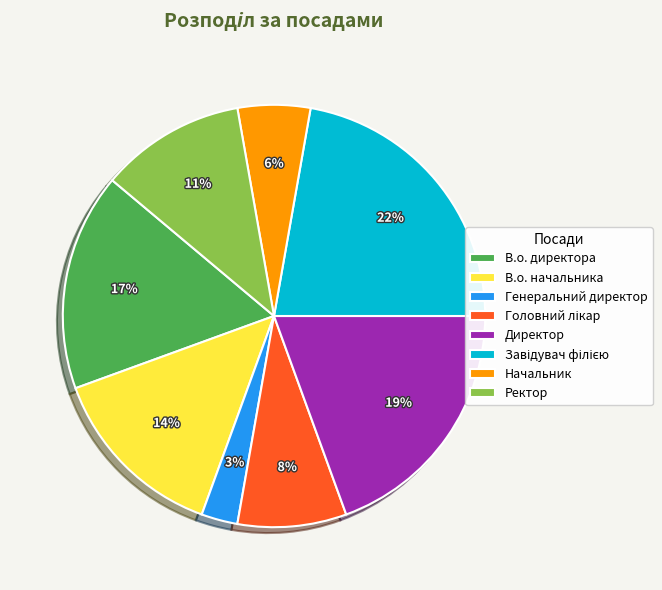

To the nearest percent, what is the combined percentage of Ректор and Начальник?

17%